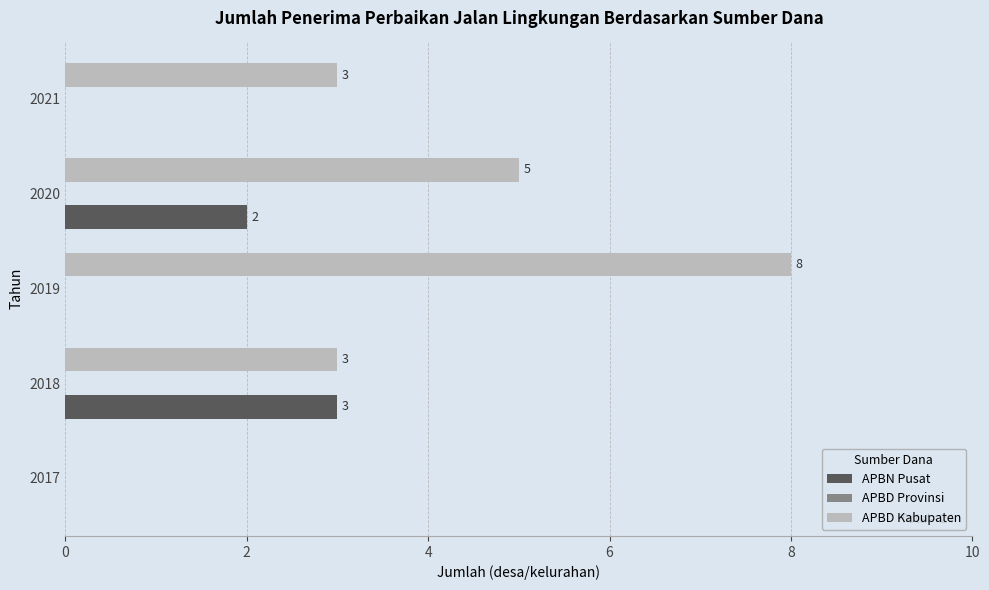

Which label corresponds to the largest value in the chart?

2019